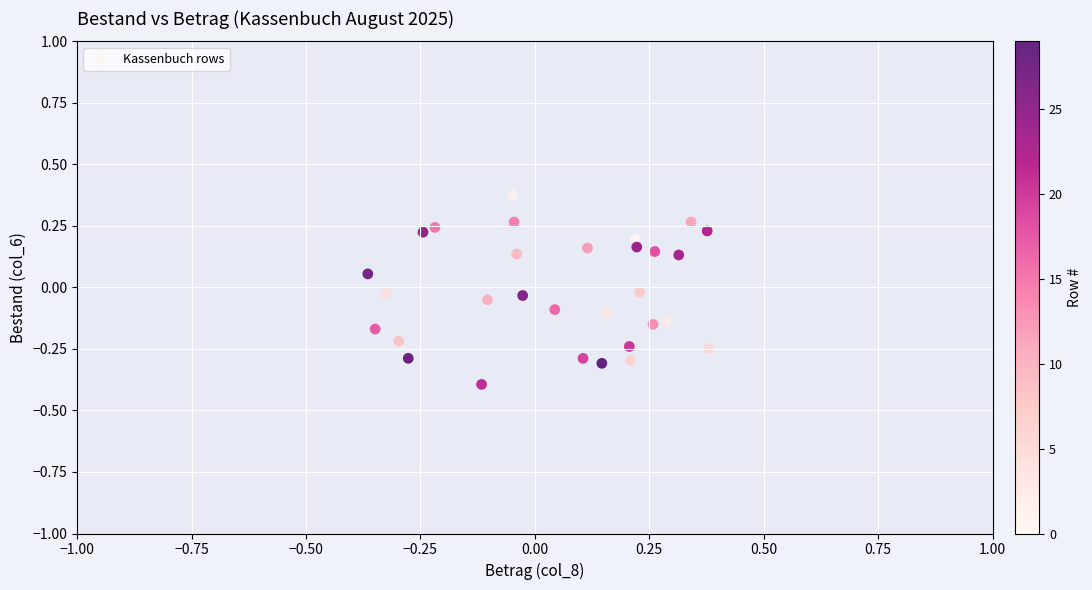

What is the range of Y values (max minus min)?

0.8